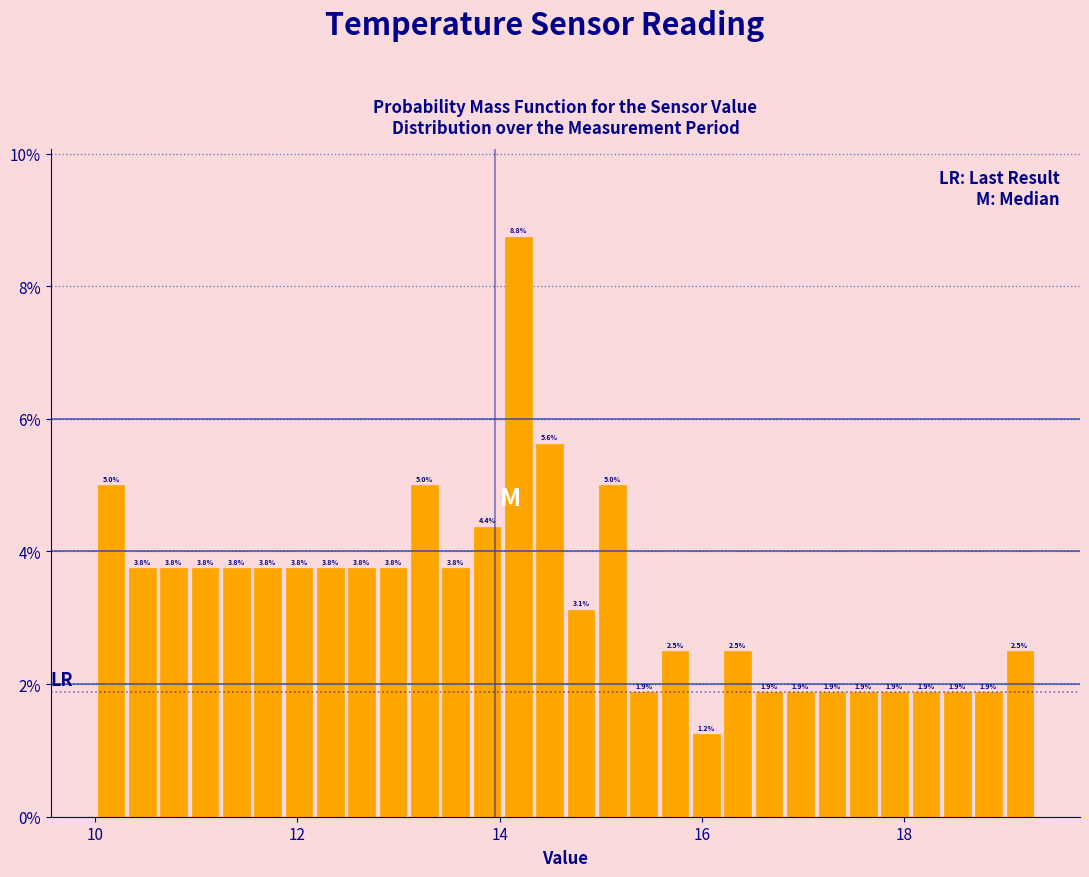

Read against the x-axis, roughly where is the centre of the tallest bar?

14.2